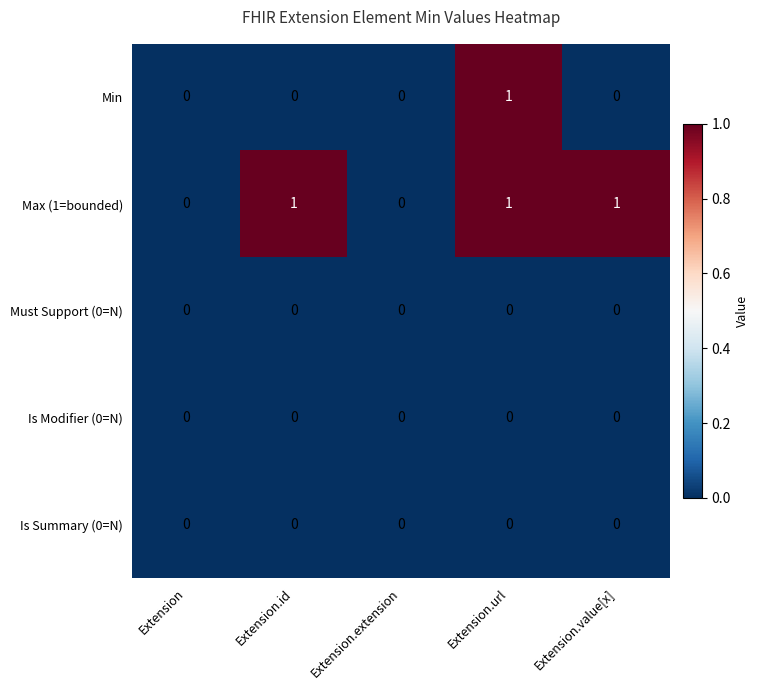

Which series has the largest total across all categories?

Max (1=bounded)